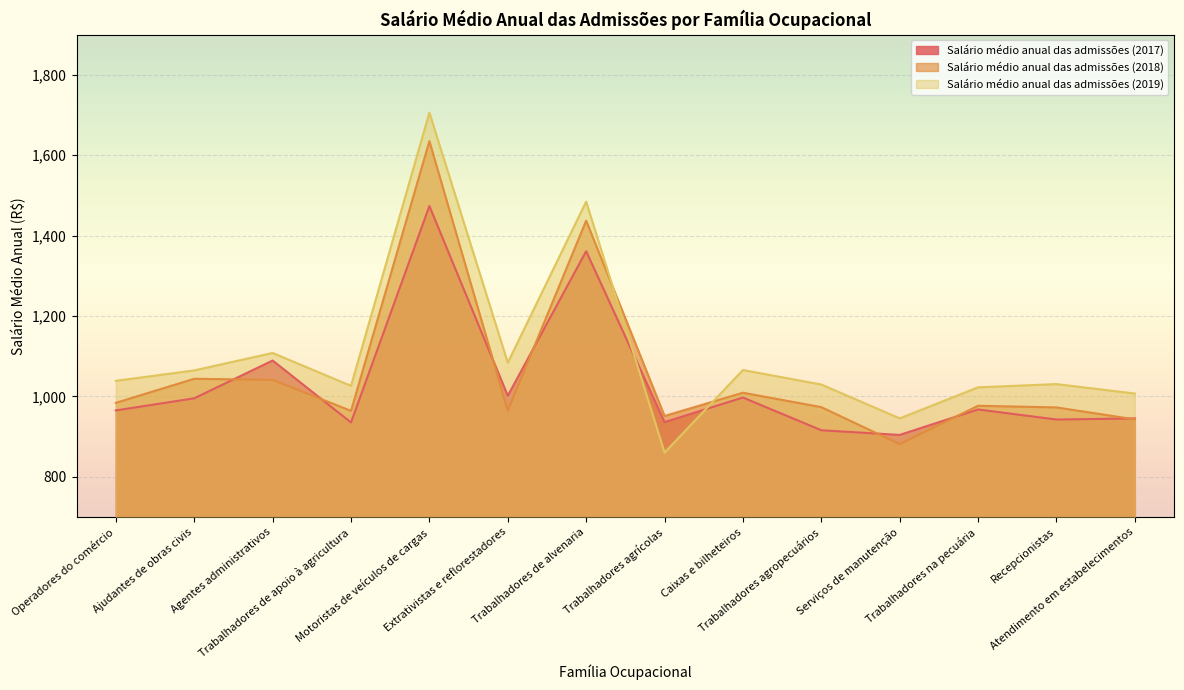

Reading left to right, transcribe all the data shown in this chart.

Salário médio anual das admissões (2017): Operadores do comércio=965.2	Ajudantes de obras civis=995.3	Agentes administrativos=1089.3	Trabalhadores de apoio à agricultura=935.2	Motoristas de veículos de cargas=1473.6	Extrativistas e reflorestadores=1001.6	Trabalhadores de alvenaria=1361.3	Trabalhadores agrícolas=936.1	Caixas e bilheteiros=997.2	Trabalhadores agropecuários=915.8	Serviços de manutenção=904.2	Trabalhadores na pecuária=967.6	Recepcionistas=942.5	Atendimento em estabelecimentos=945.3
Salário médio anual das admissões (2018): Operadores do comércio=984.1	Ajudantes de obras civis=1043.9	Agentes administrativos=1041.2	Trabalhadores de apoio à agricultura=964.1	Motoristas de veículos de cargas=1635.1	Extrativistas e reflorestadores=964.6	Trabalhadores de alvenaria=1437.3	Trabalhadores agrícolas=951.4	Caixas e bilheteiros=1009.2	Trabalhadores agropecuários=973.4	Serviços de manutenção=881.3	Trabalhadores na pecuária=976.8	Recepcionistas=972.6	Atendimento em estabelecimentos=942.9
Salário médio anual das admissões (2019): Operadores do comércio=1038.8	Ajudantes de obras civis=1064.7	Agentes administrativos=1108.2	Trabalhadores de apoio à agricultura=1026.3	Motoristas de veículos de cargas=1706.1	Extrativistas e reflorestadores=1084.0	Trabalhadores de alvenaria=1484.7	Trabalhadores agrícolas=860.3	Caixas e bilheteiros=1065.6	Trabalhadores agropecuários=1029.6	Serviços de manutenção=945.4	Trabalhadores na pecuária=1022.7	Recepcionistas=1030.7	Atendimento em estabelecimentos=1007.2